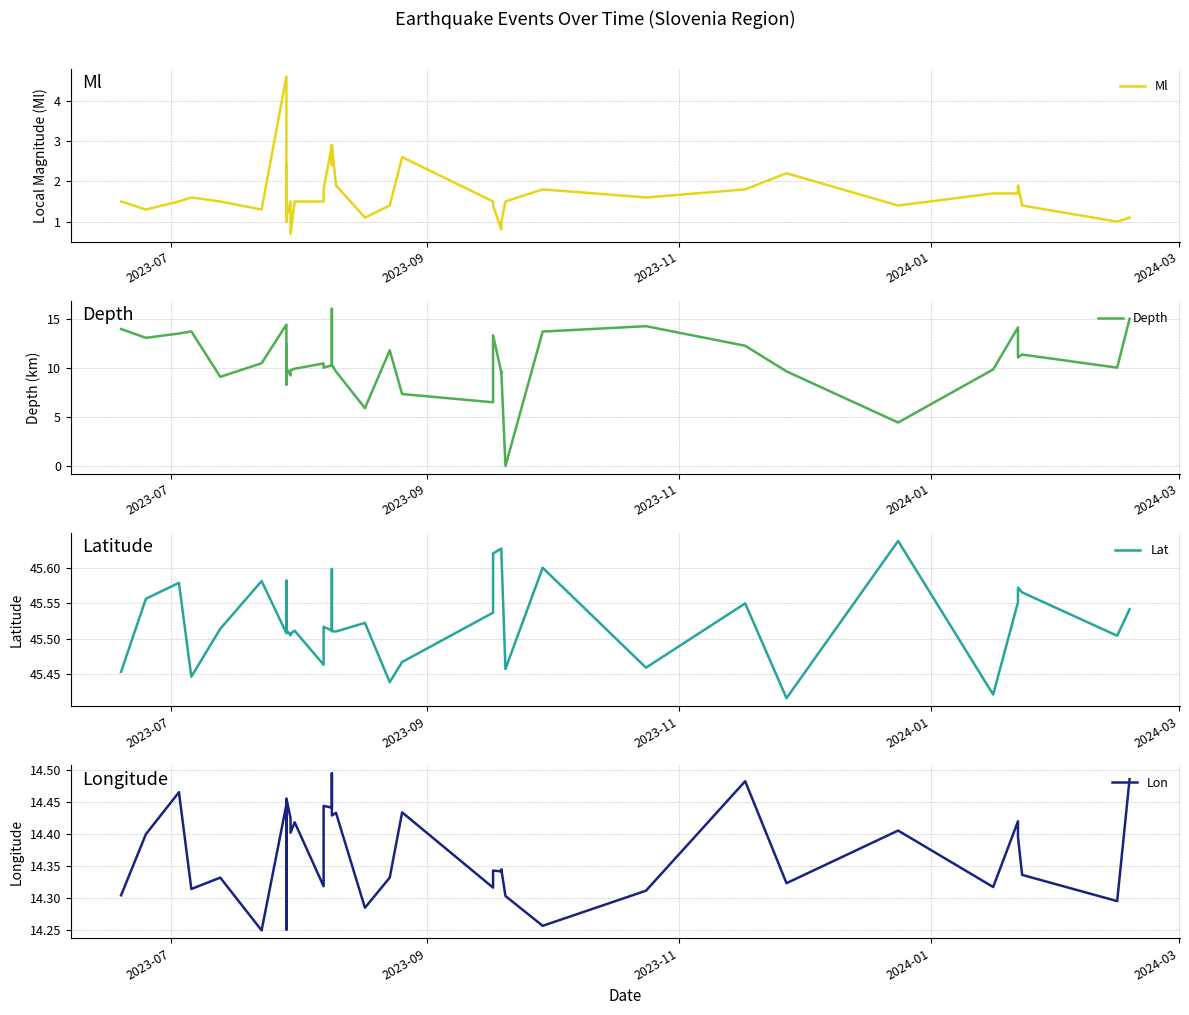

Reading left to right, what are all the values shown in this chart?

Ml: 1.5	1.3	1.5	1.6	1.5	1.3	4.6	1.2	1.0	2.4	1.8	1.1	1.5	0.7	1.5	1.5	1.8	2.9	2.4	2.9	1.9	1.1	1.4	2.6	1.5	1.4	0.8	1.0	1.5	1.8	1.6	1.8	2.2	1.4	1.7	1.7	1.9	1.4	1.0	1.1
Depth: 14.0	13.1	13.5	13.8	9.1	10.5	14.5	10.2	8.3	12.4	10.0	10.0	9.2	9.8	9.9	10.5	10.1	10.3	16.1	10.3	9.7	5.9	11.8	7.3	6.5	13.4	9.6	9.7	0.0	13.7	14.3	12.3	9.7	4.4	9.9	14.2	11.1	11.4	10.1	15.0
Lat: 45.5	45.6	45.6	45.4	45.5	45.6	45.5	45.5	45.6	45.5	45.5	45.5	45.5	45.5	45.5	45.5	45.5	45.5	45.6	45.5	45.5	45.5	45.4	45.5	45.5	45.6	45.6	45.6	45.5	45.6	45.5	45.5	45.4	45.6	45.4	45.6	45.6	45.6	45.5	45.5
Lon: 14.3	14.4	14.5	14.3	14.3	14.2	14.4	14.4	14.3	14.4	14.4	14.5	14.4	14.4	14.4	14.3	14.4	14.4	14.5	14.4	14.4	14.3	14.3	14.4	14.3	14.3	14.3	14.3	14.3	14.3	14.3	14.5	14.3	14.4	14.3	14.4	14.4	14.3	14.3	14.5